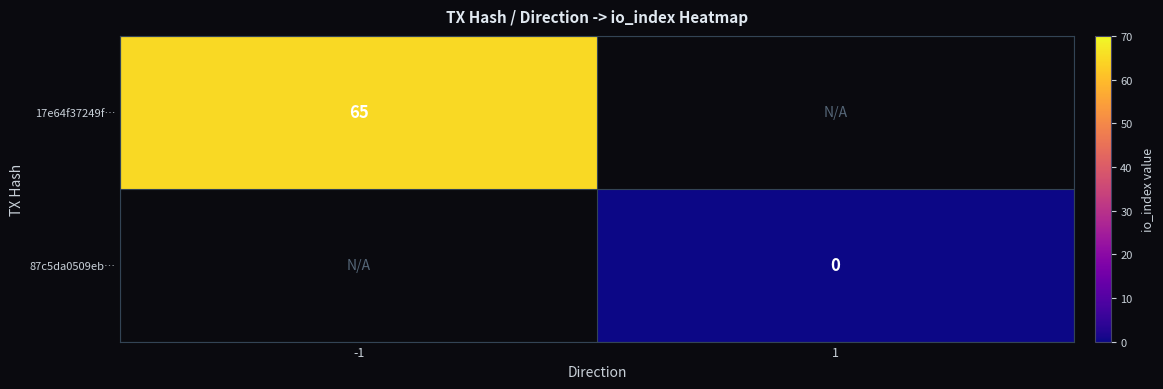

Is it true that 17e64f37249f… equals 65 at -1?

True